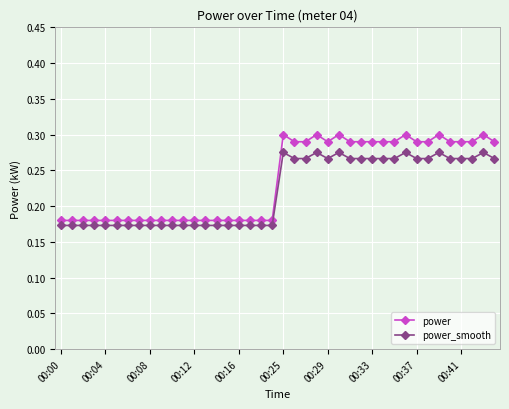

True or false: power has more than 2 interior local peaks.

True